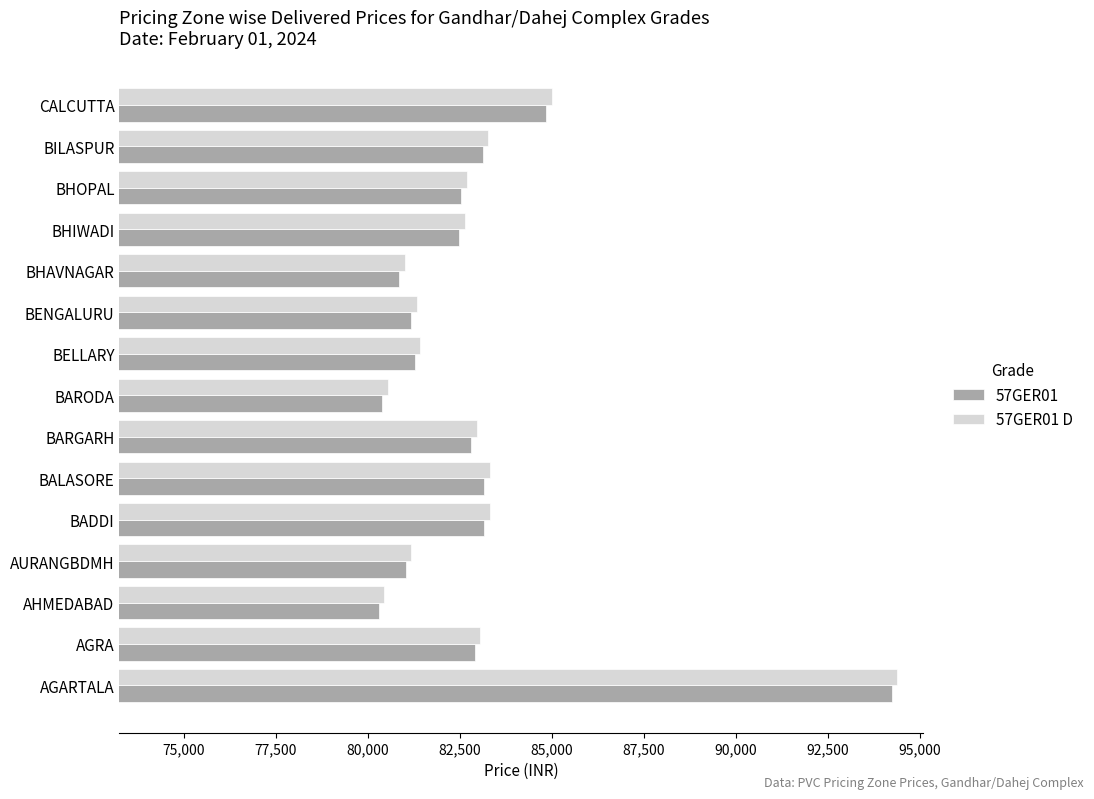

At how many categories does at least one series exceed 92834?

1